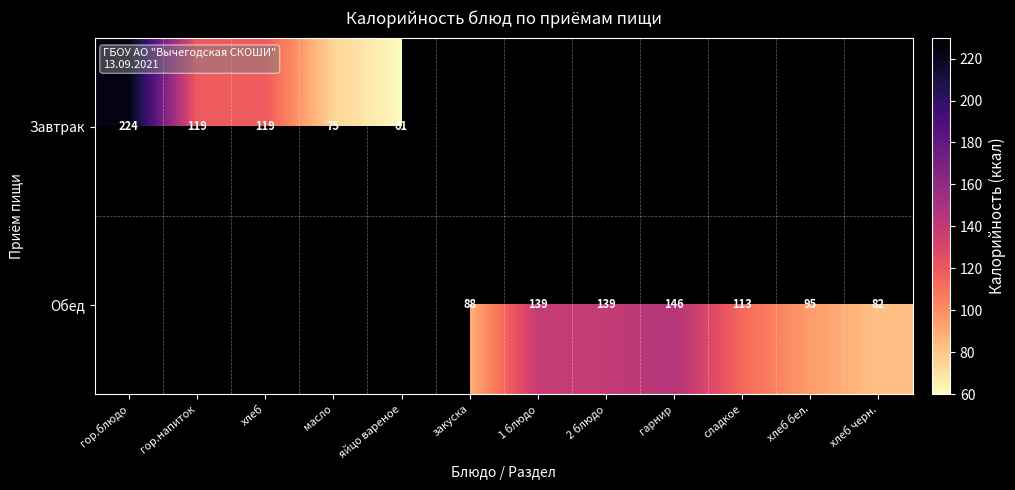

The value of Обед at 1 блюдо is 85. True or false?

False